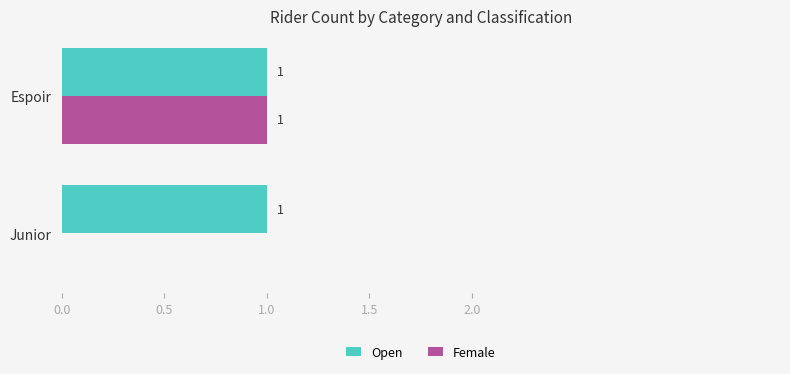

What are all the series names shown in the legend?

Open, Female